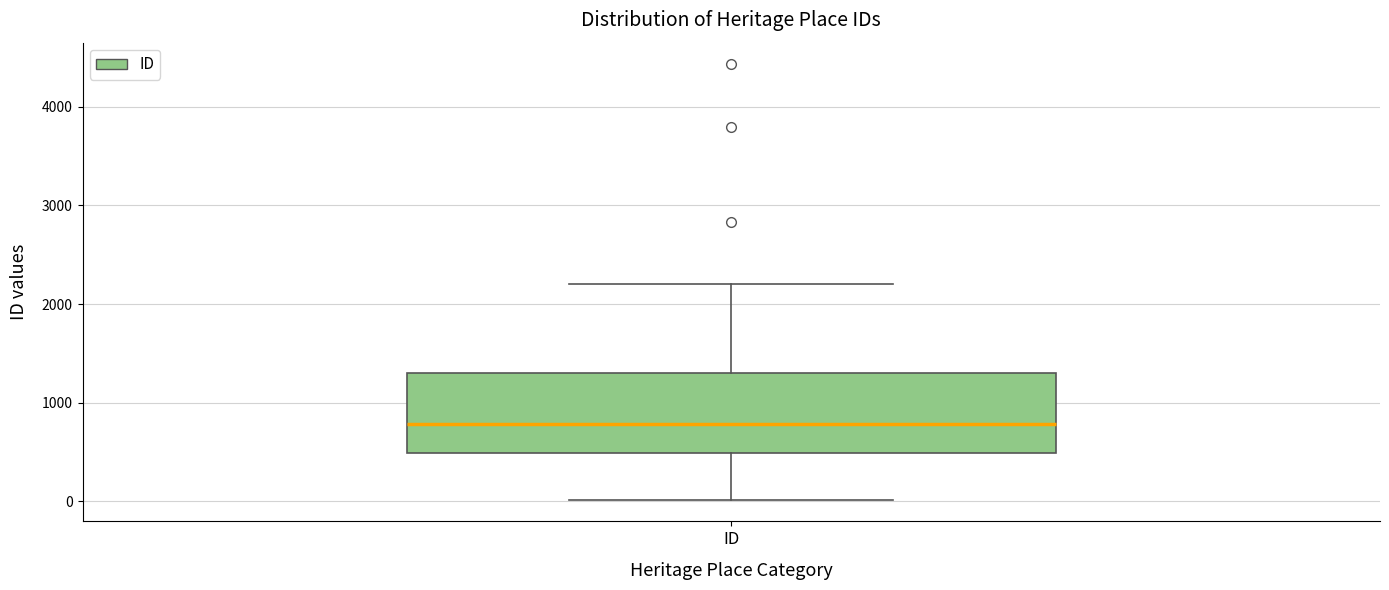

Read this box plot against the y-axis: the position of the median line, the range covered by the box, and the ends of both whiskers. The values are not printed on the chart, so give them approximately, as read against the axis.

median 800, box 500 to 1300, whiskers 0 to 2200